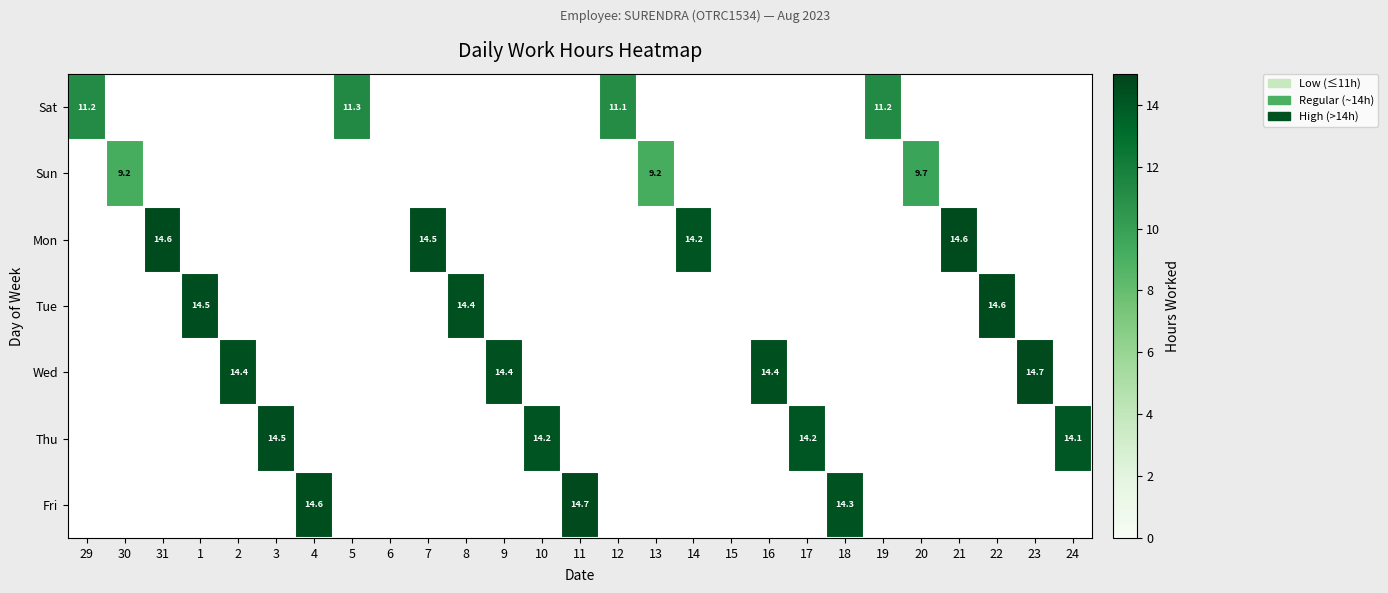

True or false: Thu has a value of 14.2 at 10.

True